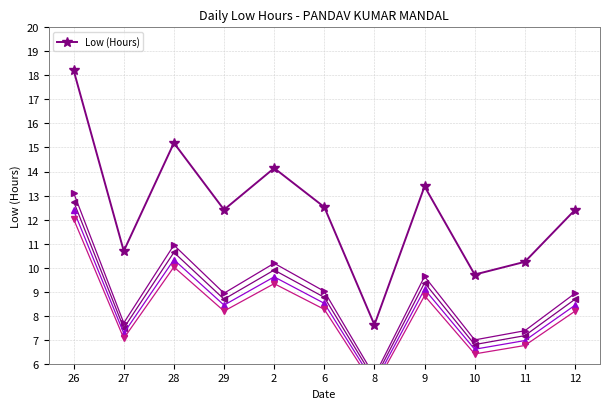

True or false: the data shows 30.1 at 26.

False